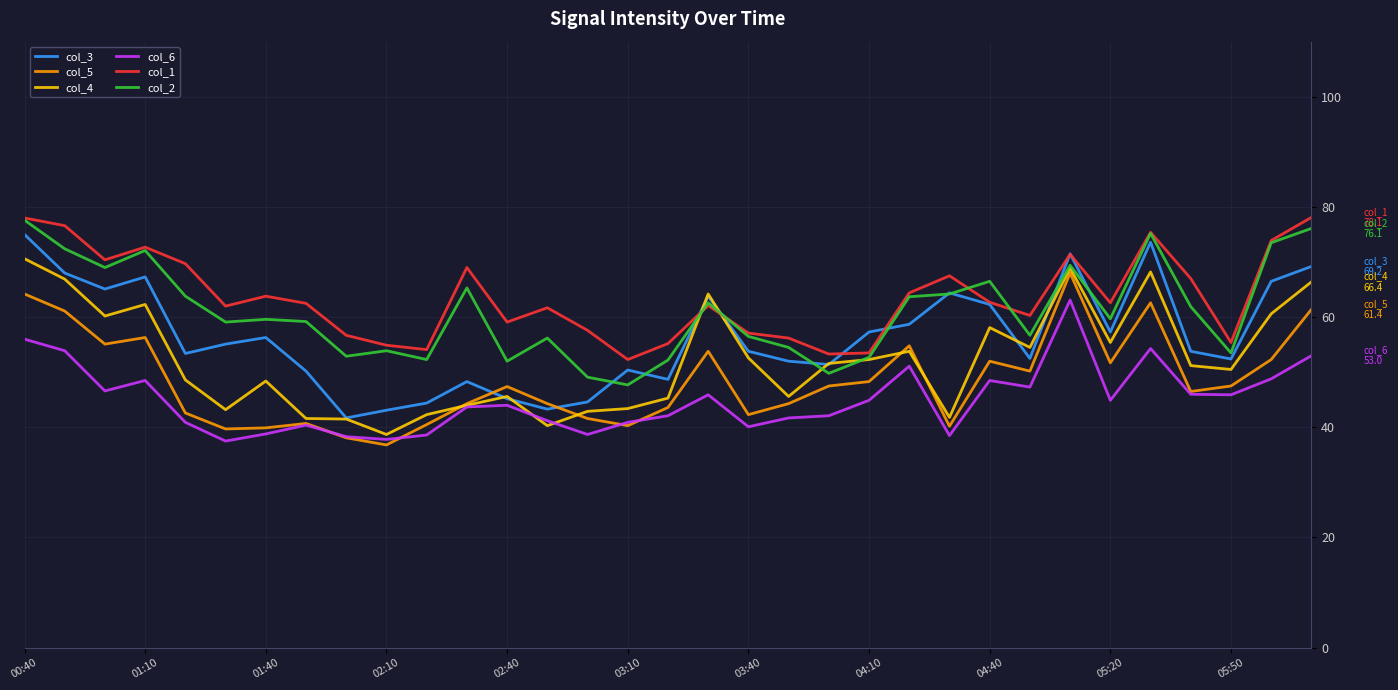

What is the greatest value displayed?

78.1